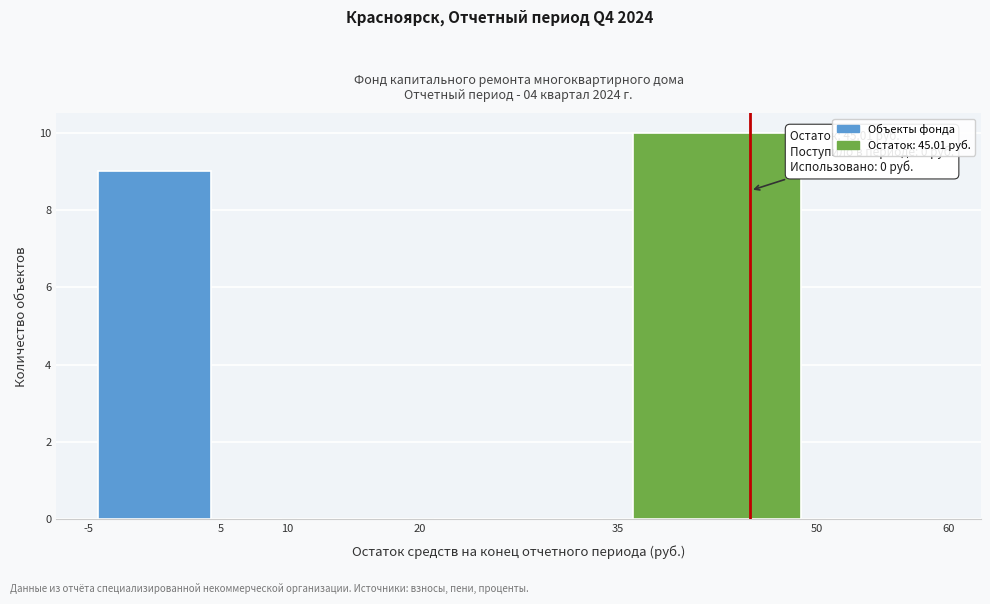

Over which range of the x-axis is the bar tallest?

35 to 50